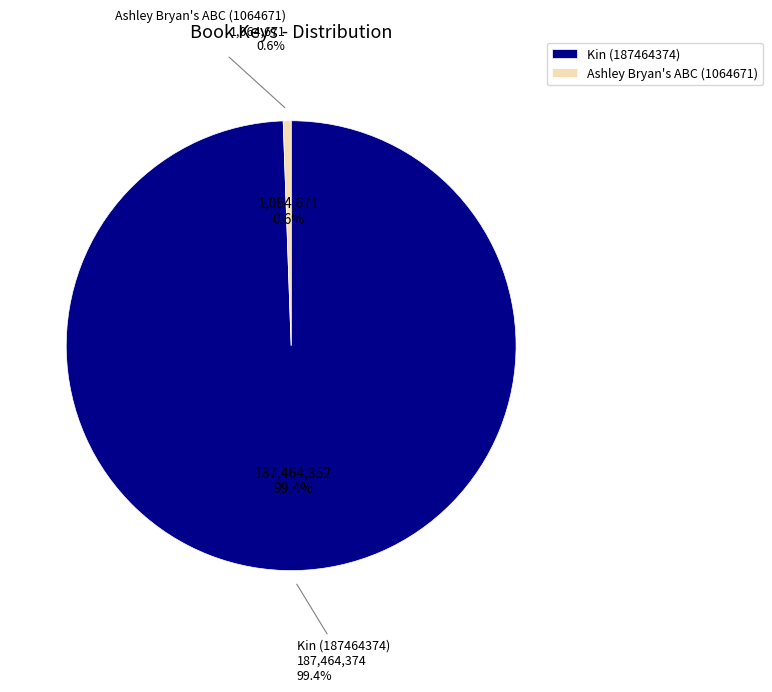

True or false: Kin (187464374) accounts for 89% of the total.

False